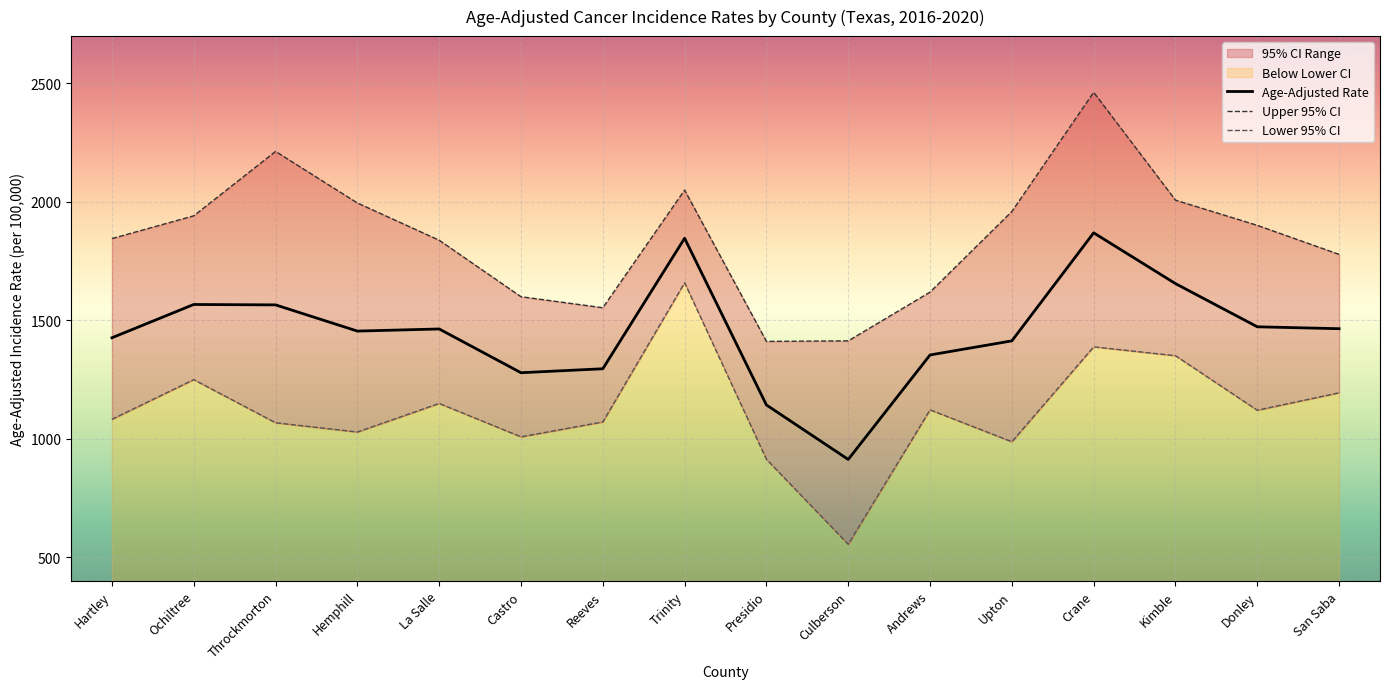

Which category has the lowest value in the Age-Adjusted Rate series?

Culberson